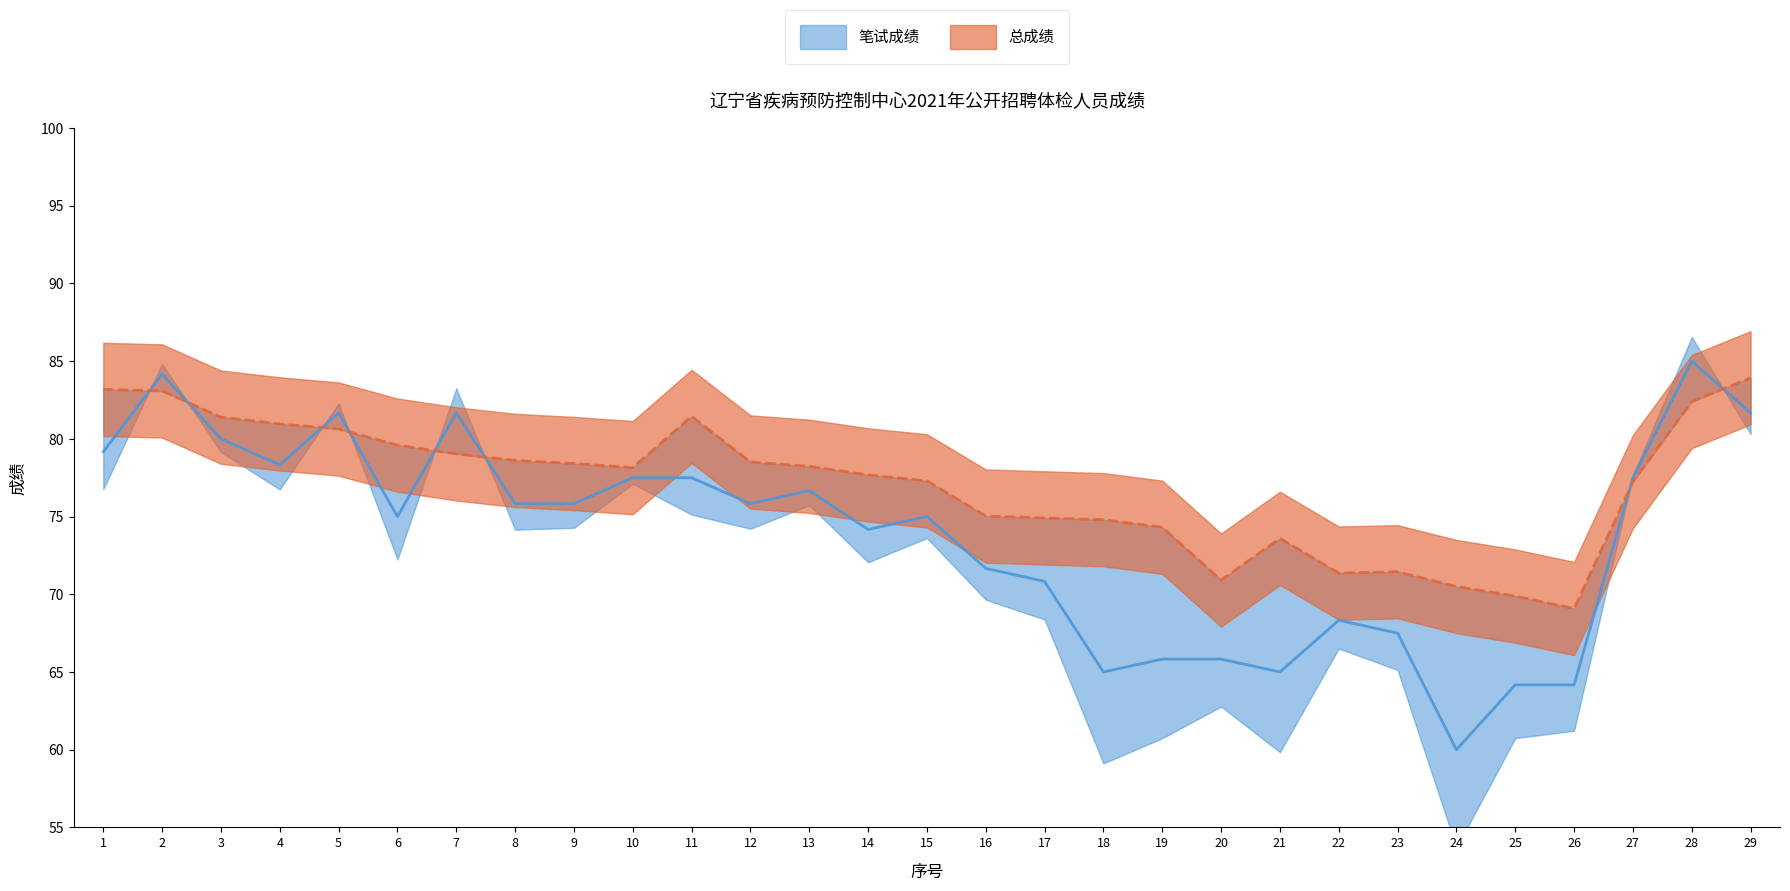

What is the difference between the highest and lowest values at 24?

10.5